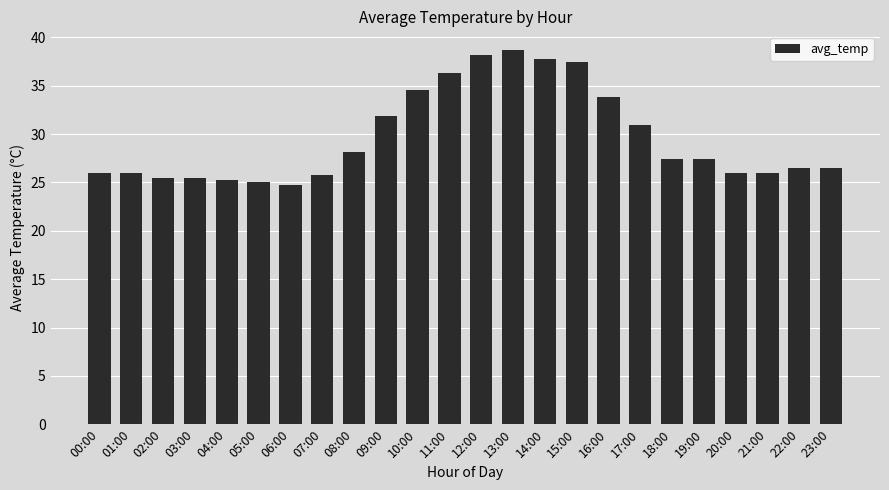

Where does the data first go above 27?

08:00